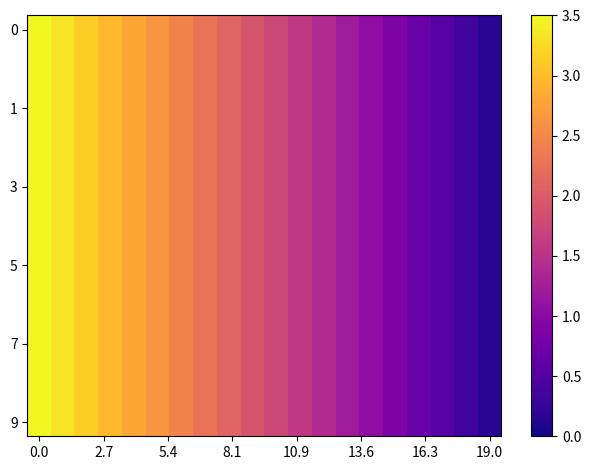

At which category does the chart reach its minimum across all series?

19